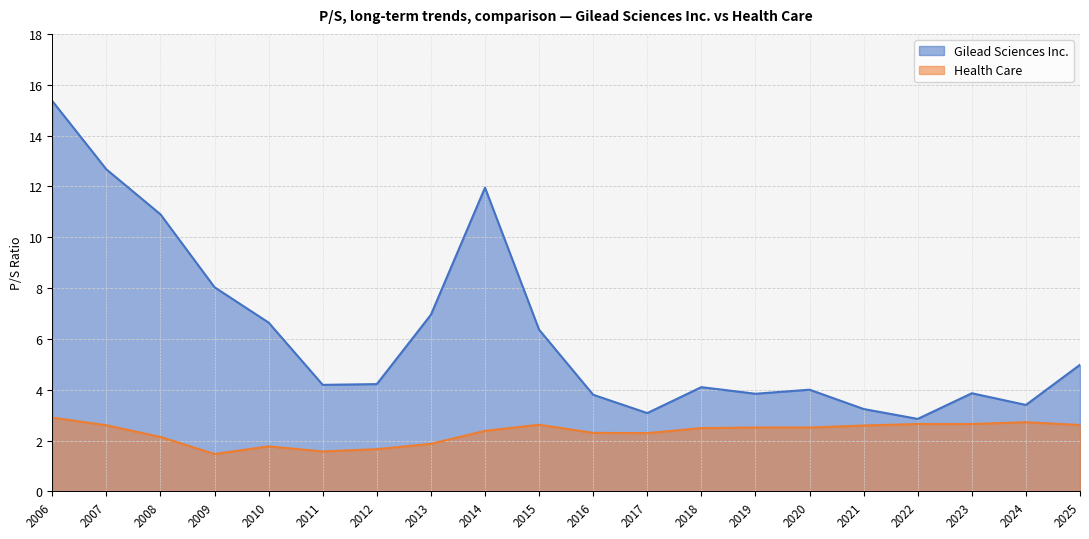

At how many categories does at least one series exceed 10?

4